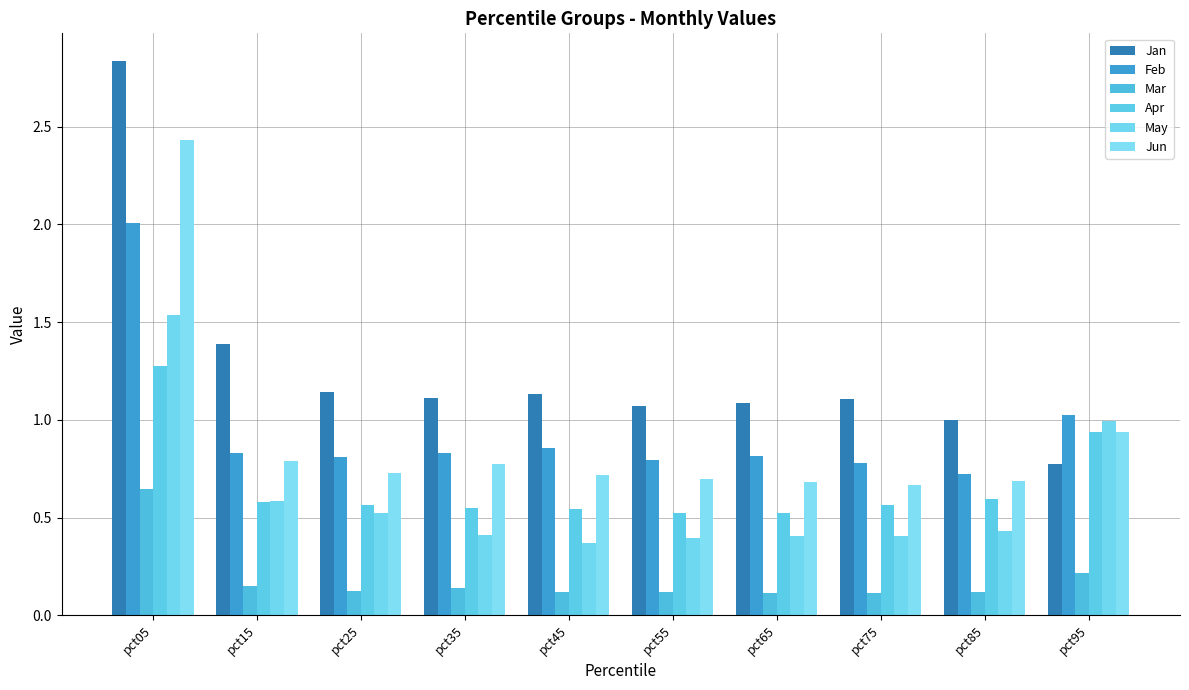

Does the chart contain any negative values?

No